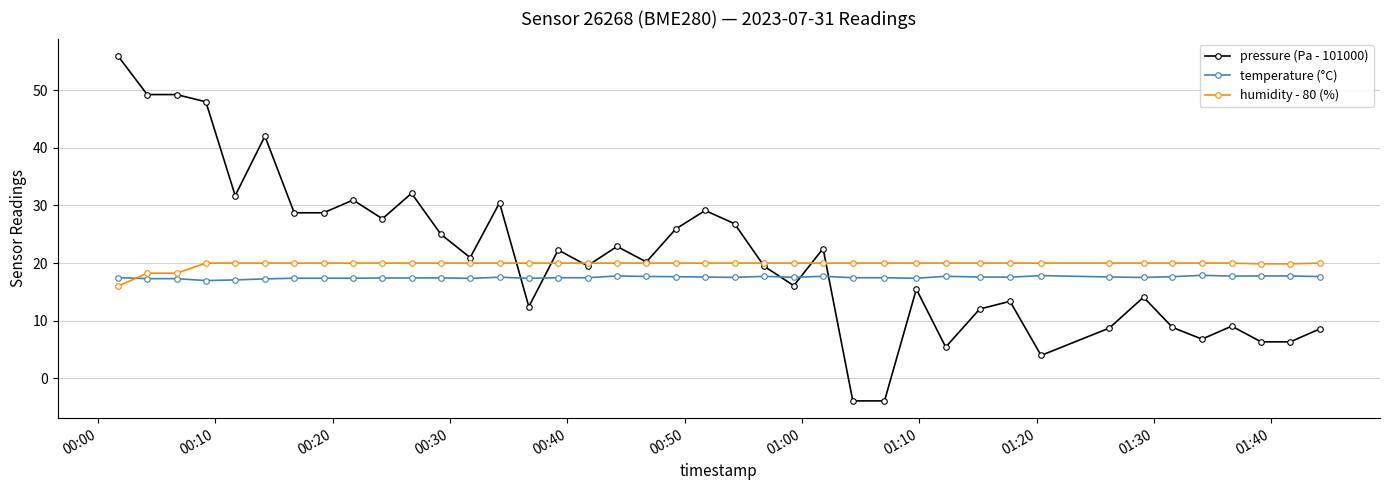

Which series has the widest spread of values?

pressure (Pa - 101000)